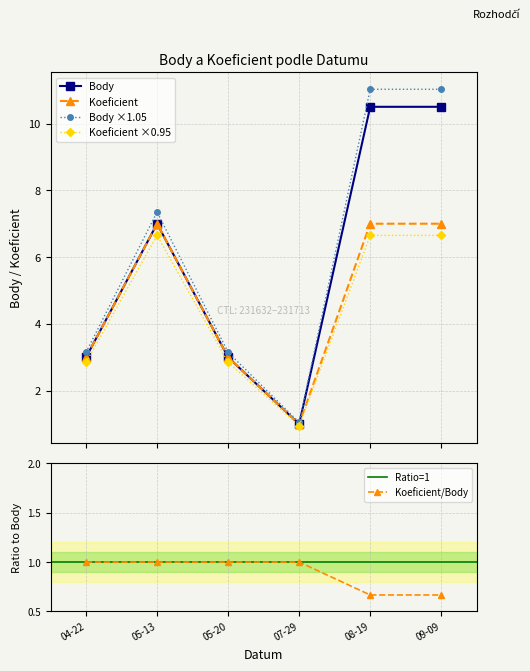

True or false: Koeficient and Body cross at least once.

False